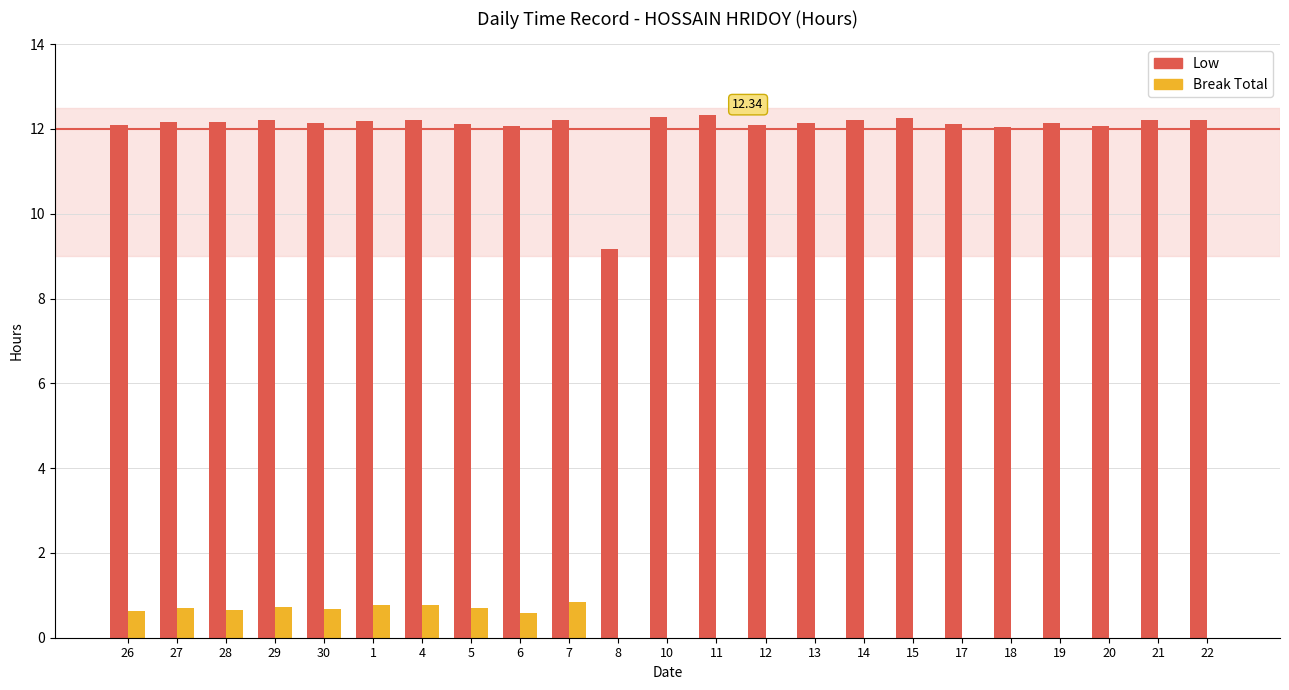

Count the number of categories in the chart.

23